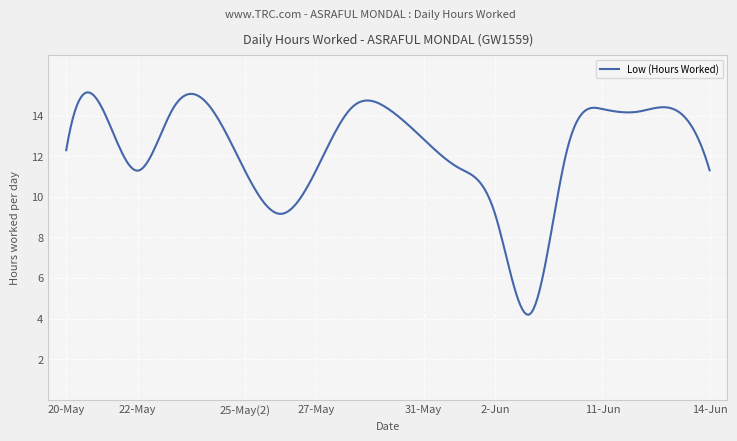

What is the smallest value displayed?

4.2